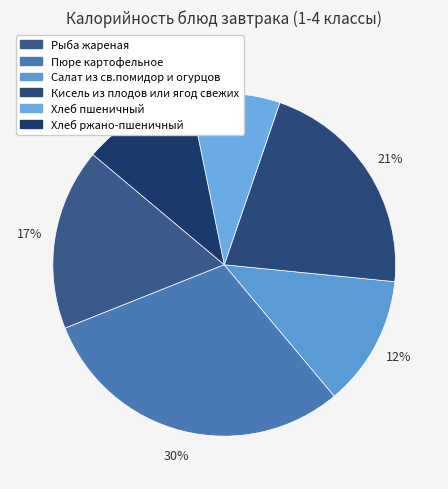

Count the number of slices in the pie.

6